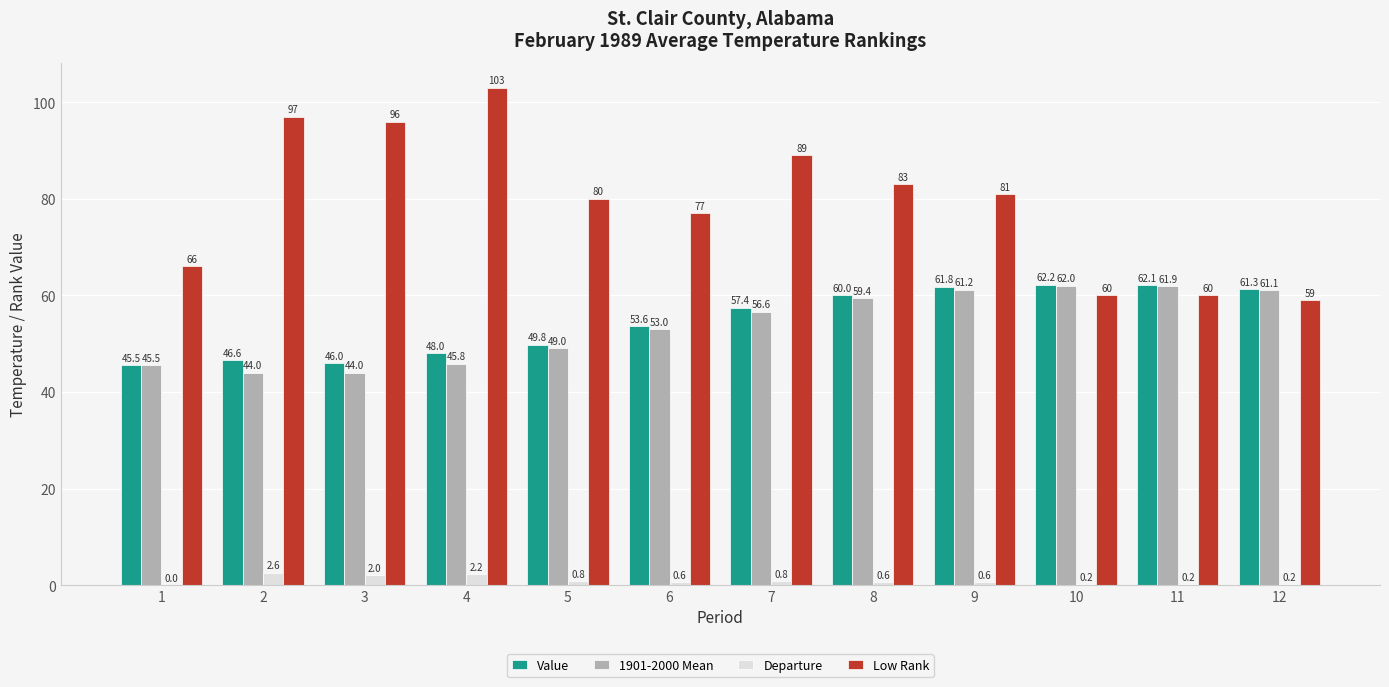

True or false: Low Rank has a value of 80.0 at 5.

True